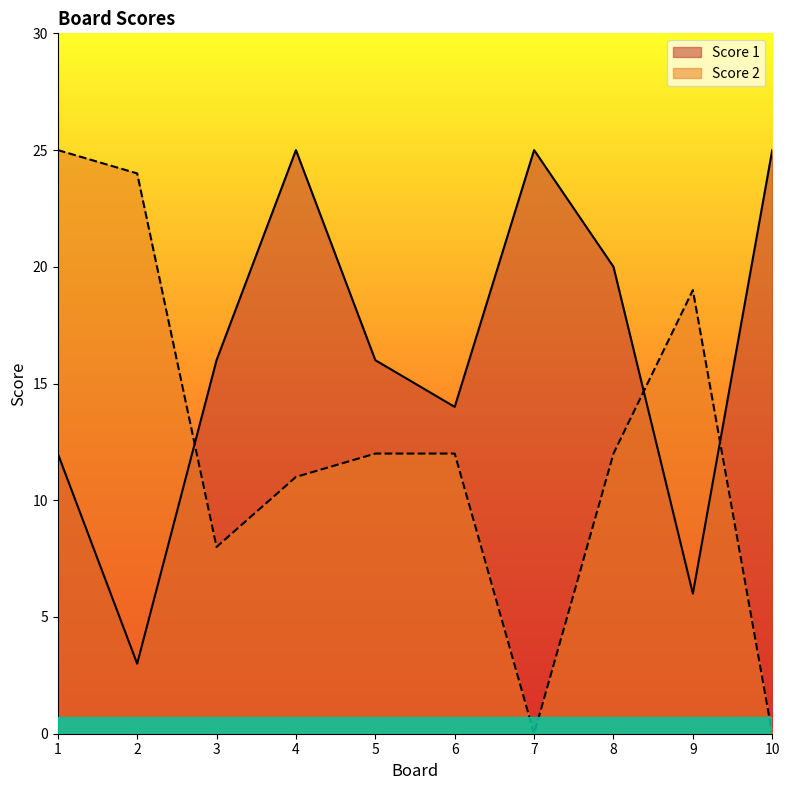

Where do Score 1 and Score 2 first cross each other?

2 and 3